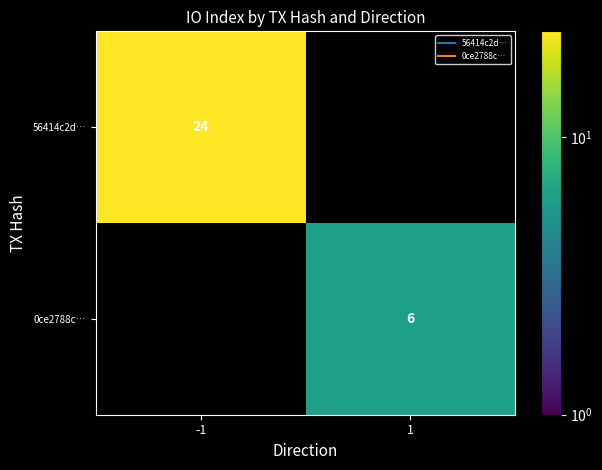

List the series in order of their peak value, highest first.

56414c2d…, 0ce2788c…